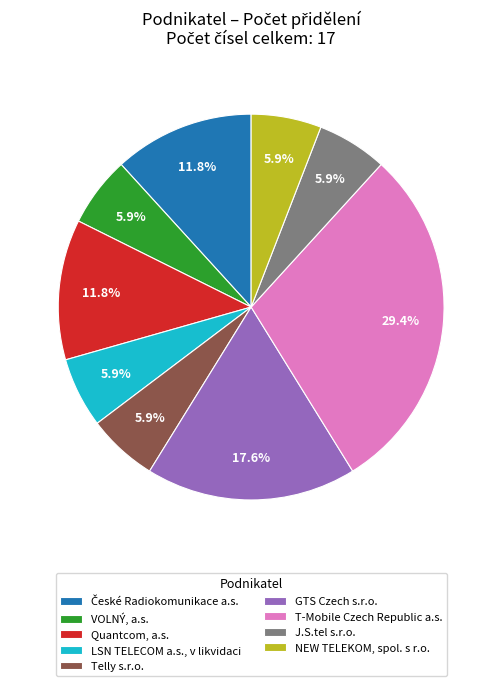

Combined, do VOLNÝ, a.s. and GTS Czech s.r.o. account for over 50%?

No